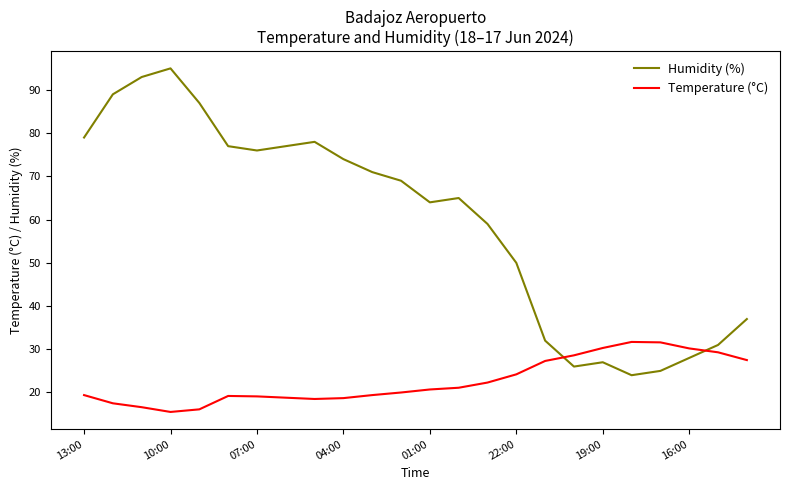

At how many categories does at least one series exceed 73?

10